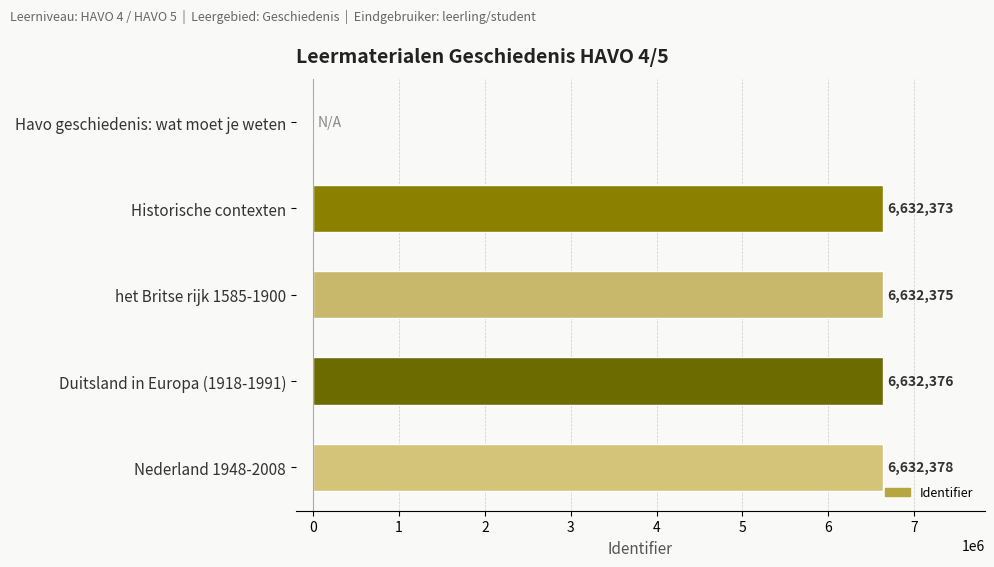

What is the sum of the values at het Britse rijk 1585-1900 and Havo geschiedenis: wat moet je weten?

6632375